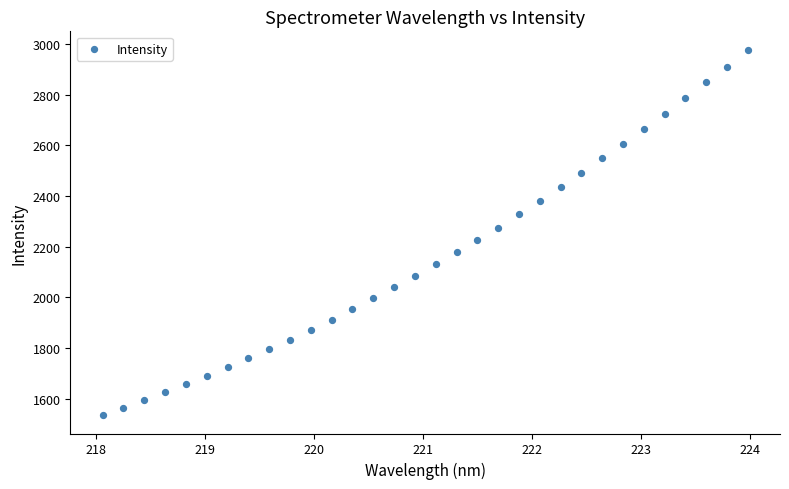

What is the range of Y values (max minus min)?

1442.8